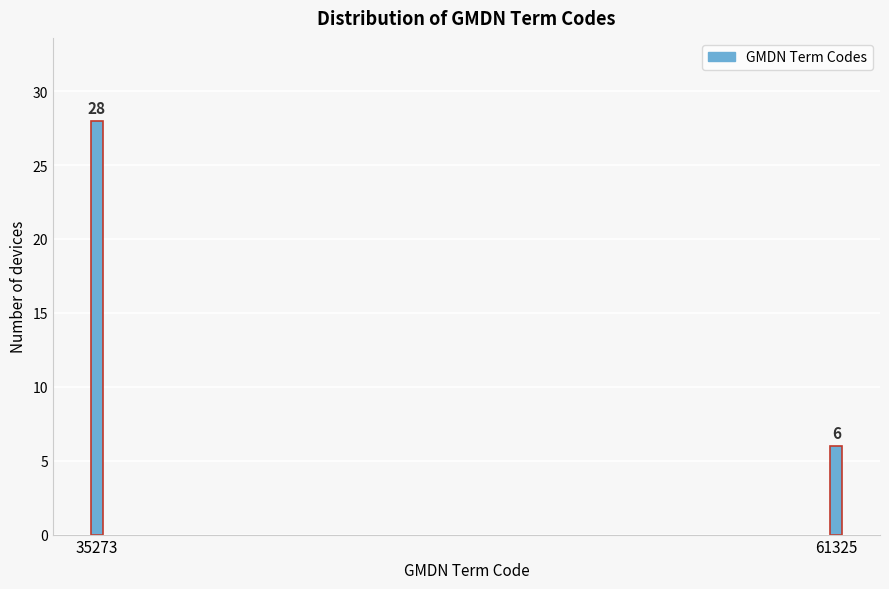

Reading right to left, extract all data points from this chart.

6	28